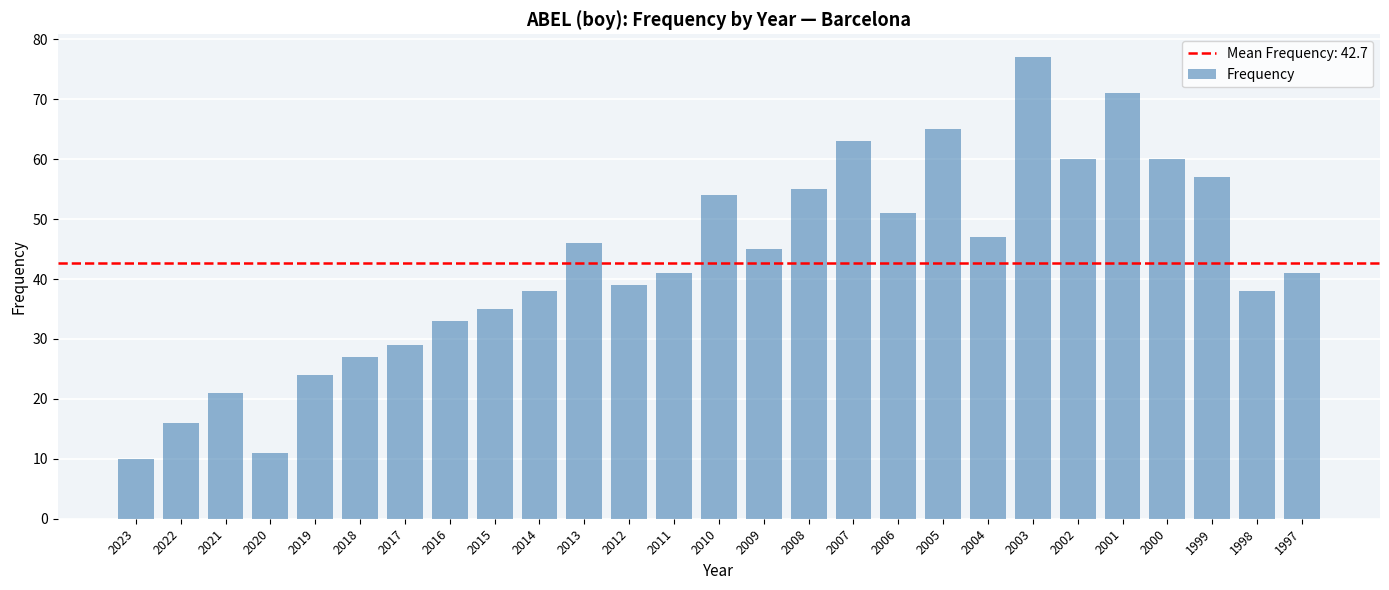

At which category does the chart reach its peak across all series?

2003